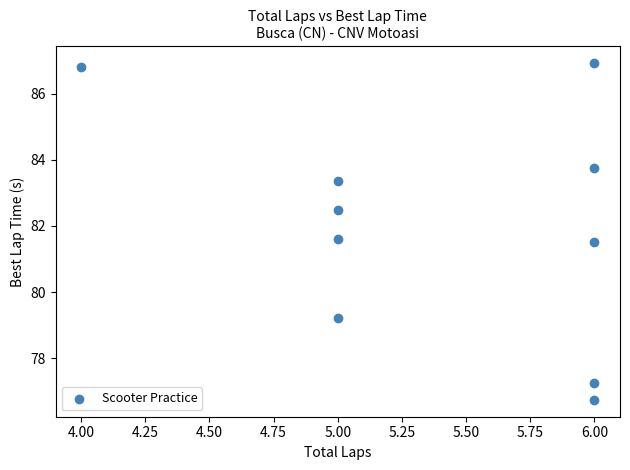

What is the range of Y values (max minus min)?

10.2